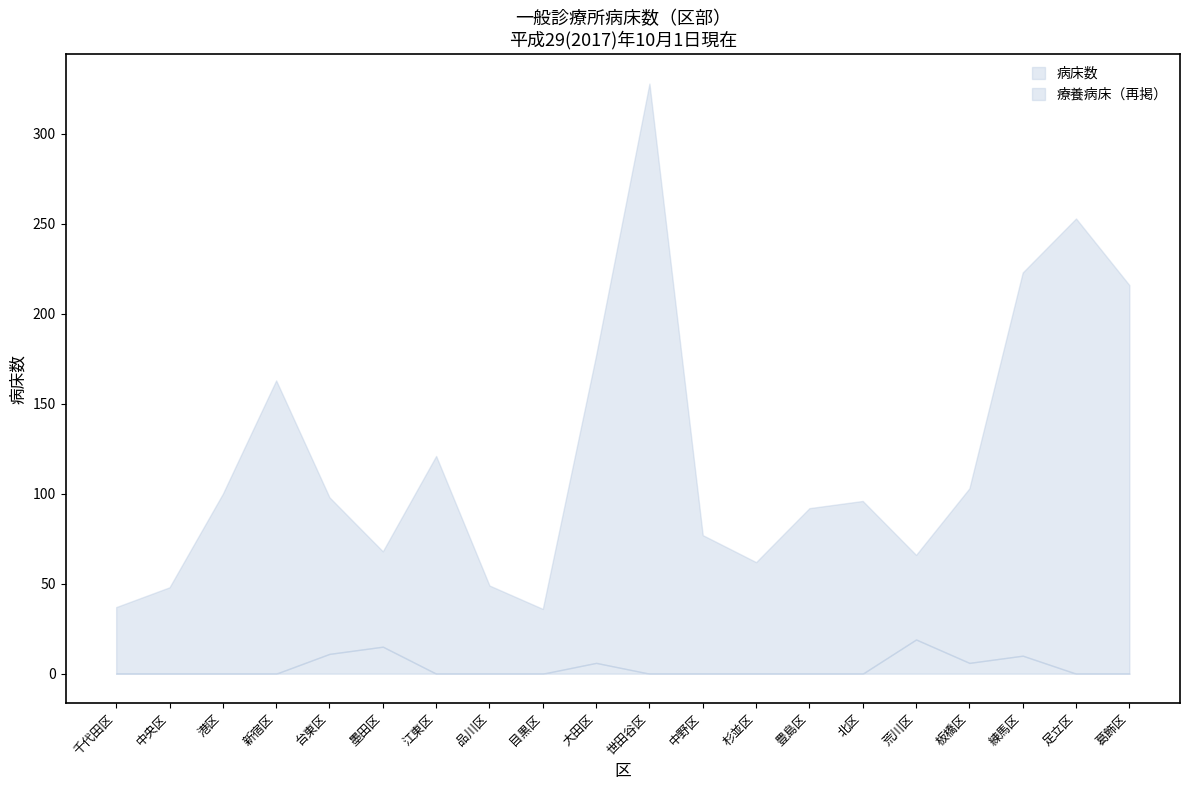

Reading left to right, list all the values displayed in this chart.

病床数: 千代田区=37	中央区=48	港区=100	新宿区=163	台東区=98	墨田区=68	江東区=121	品川区=49	目黒区=36	大田区=177	世田谷区=328	中野区=77	杉並区=62	豊島区=92	北区=96	荒川区=66	板橋区=103	練馬区=223	足立区=253	葛飾区=216
療養病床（再掲）: 千代田区=0	中央区=0	港区=0	新宿区=0	台東区=11	墨田区=15	江東区=0	品川区=0	目黒区=0	大田区=6	世田谷区=0	中野区=0	杉並区=0	豊島区=0	北区=0	荒川区=19	板橋区=6	練馬区=10	足立区=0	葛飾区=0